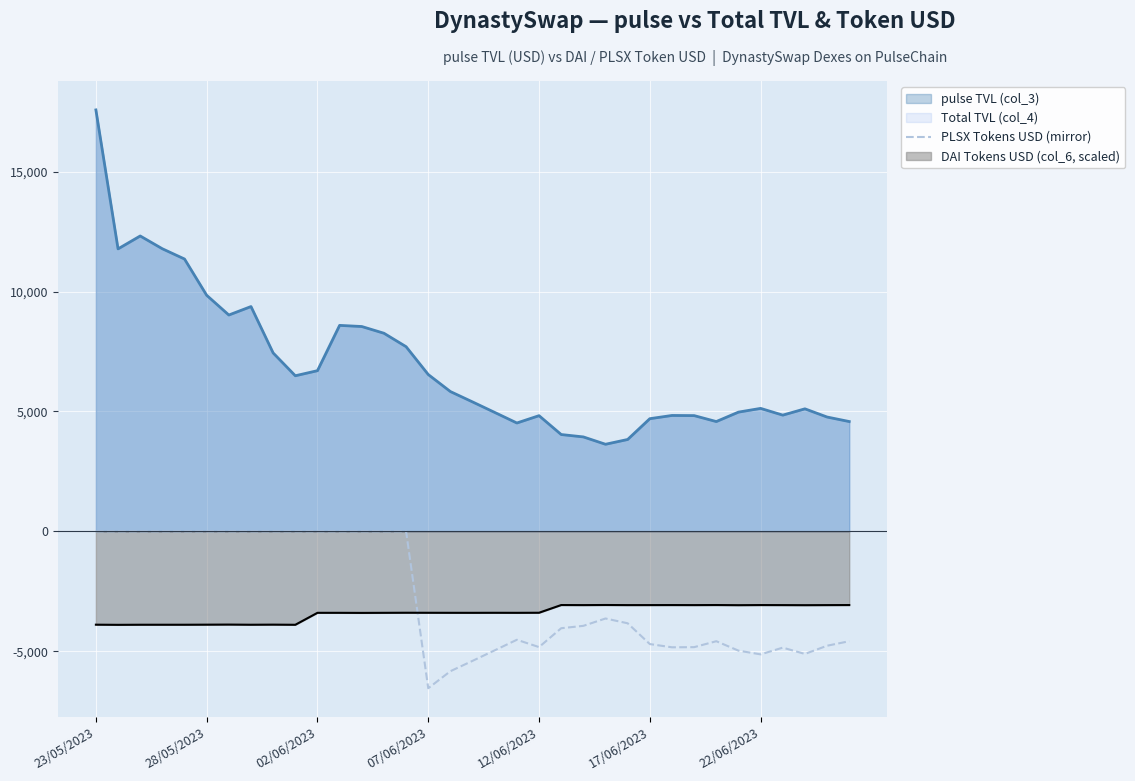

What is the difference between the maximum and minimum values in the pulse TVL (col_3) series?

13941.1